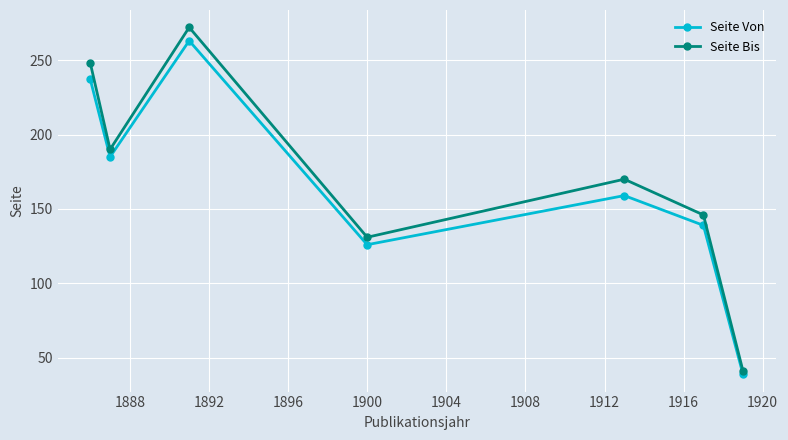

How many categories are shown in the chart?

7